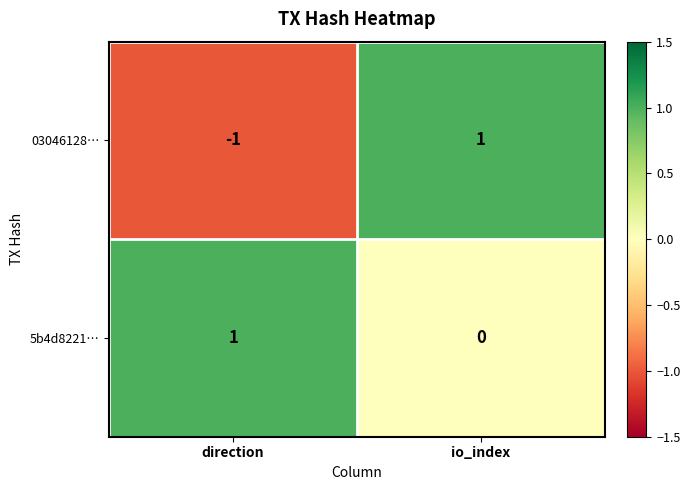

At which label is 03046128… closest to 0?

direction